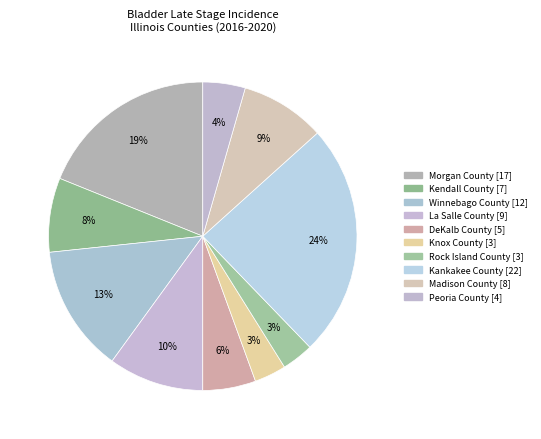

To the nearest percent, what percentage of the pie is Morgan County?

19%